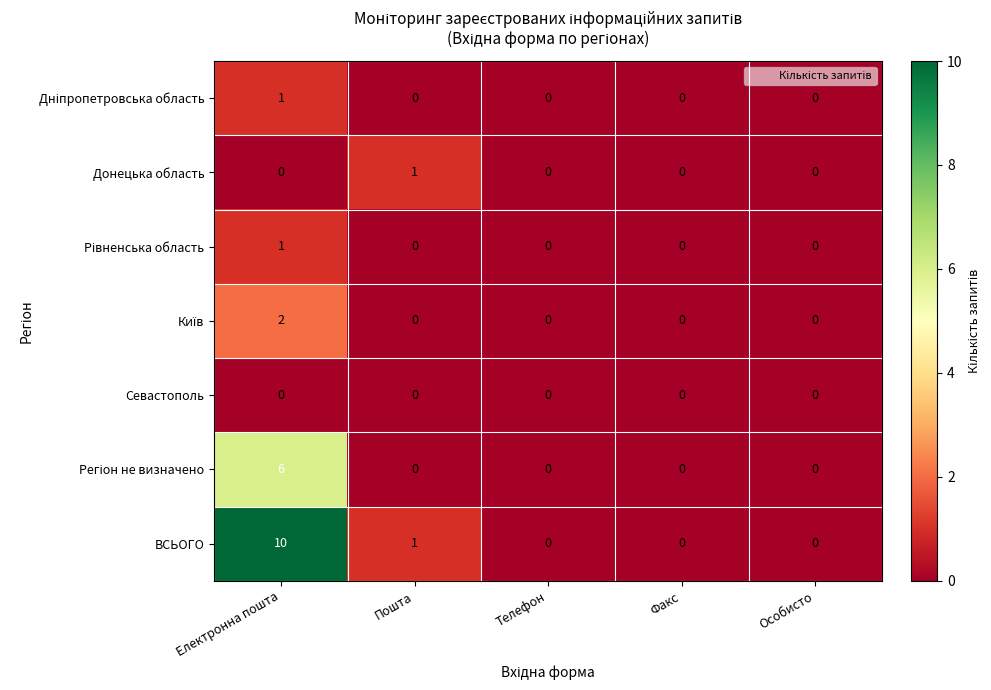

The Донецька область series shows 1 at Пошта. True or false?

True